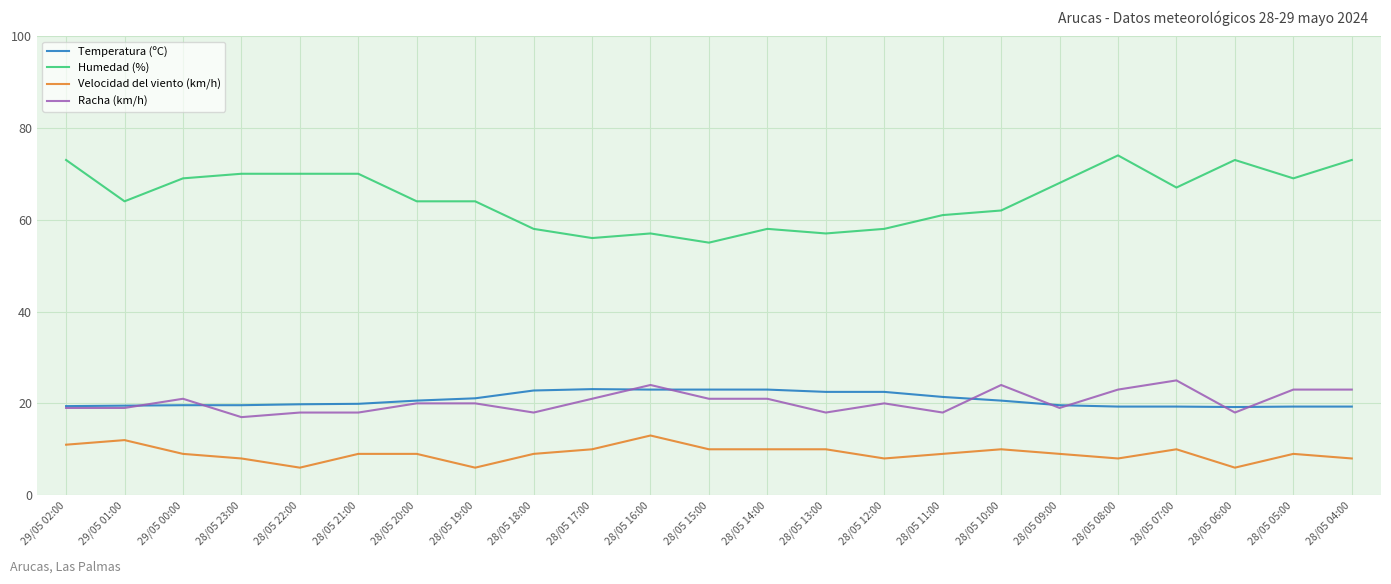

How many Velocidad del viento (km/h) values are between 8 and 10?

17